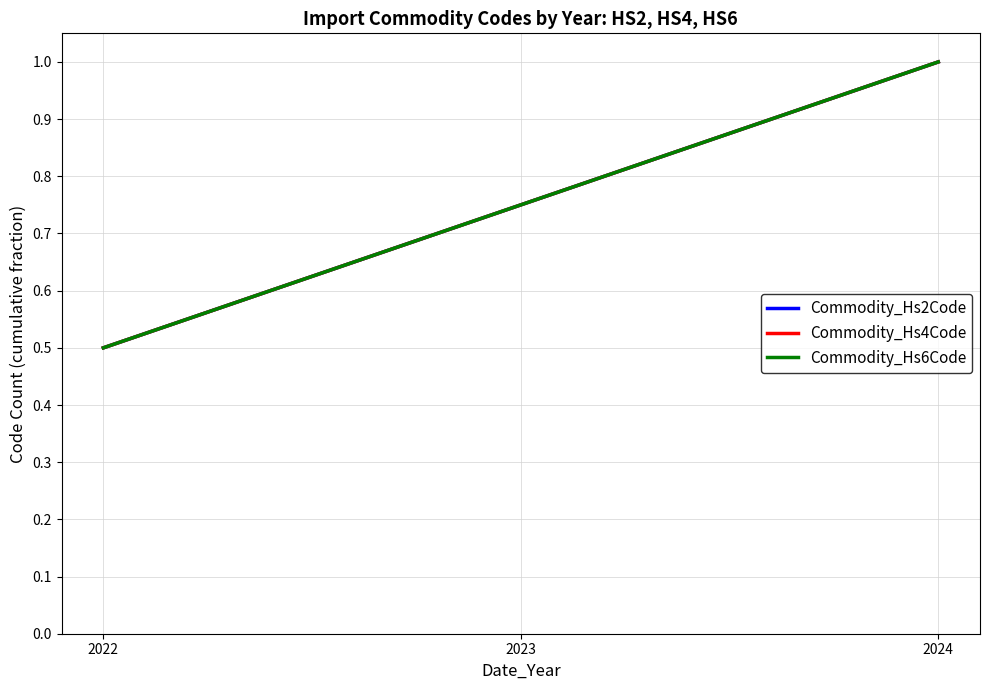

Does the chart have visible grid lines?

Yes